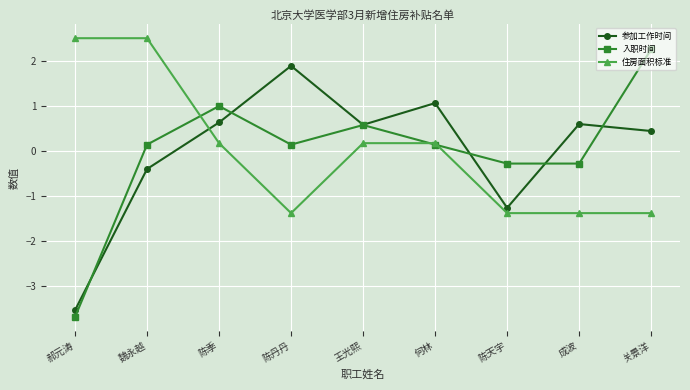

Count the number of data series in this chart.

3